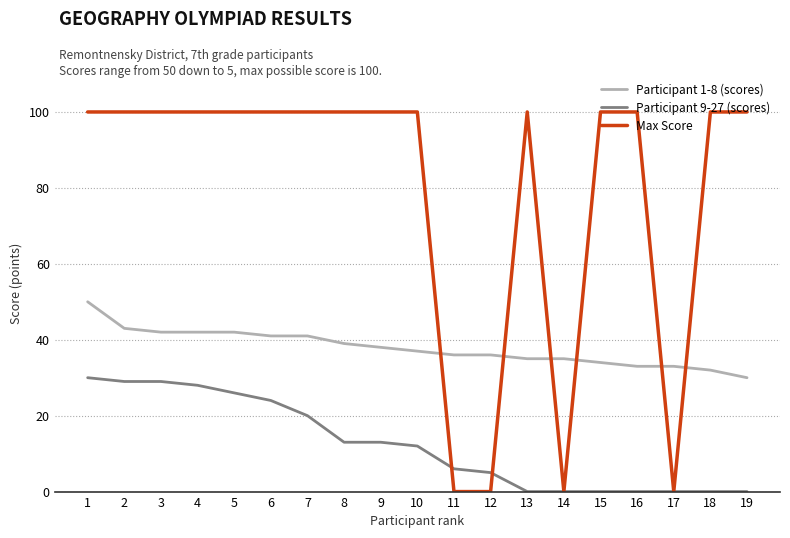

Is the value of Max Score at 7 greater than the value of Participant 1-8 (scores) at 19?

Yes